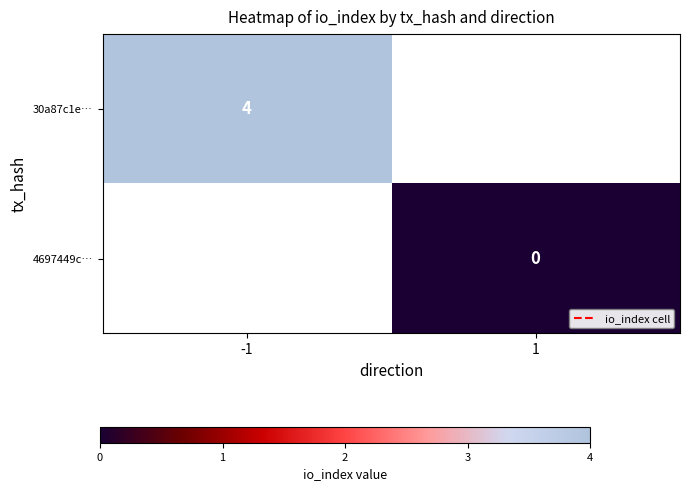

True or false: 30a87c1e… has a value of 5.7 at -1.

False